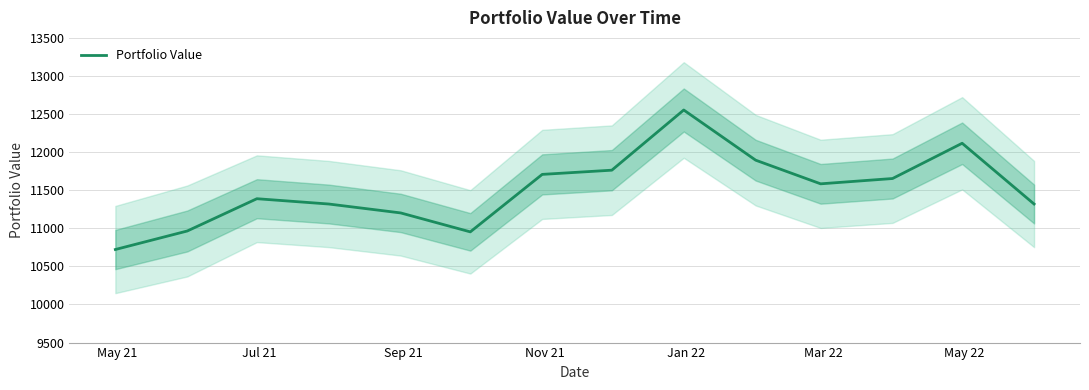

What is the greatest value displayed?

12553.3